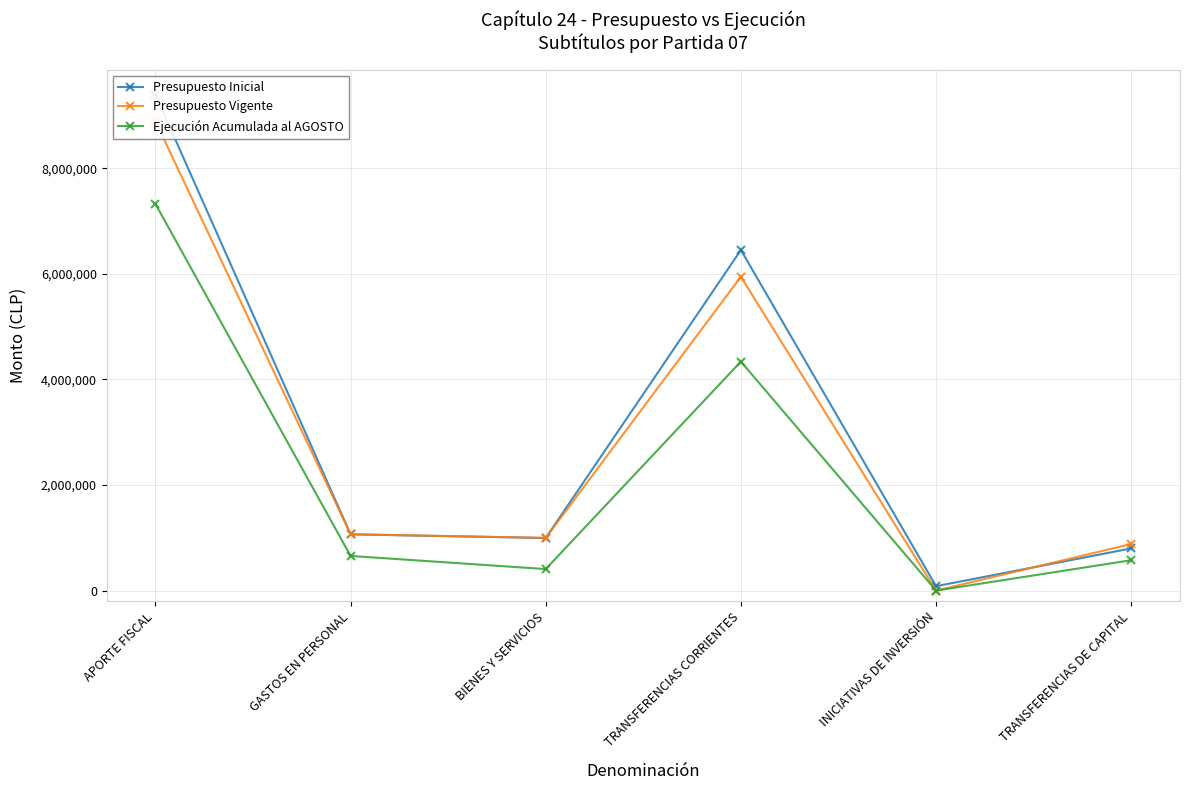

Which series has the widest spread of values?

Presupuesto Inicial